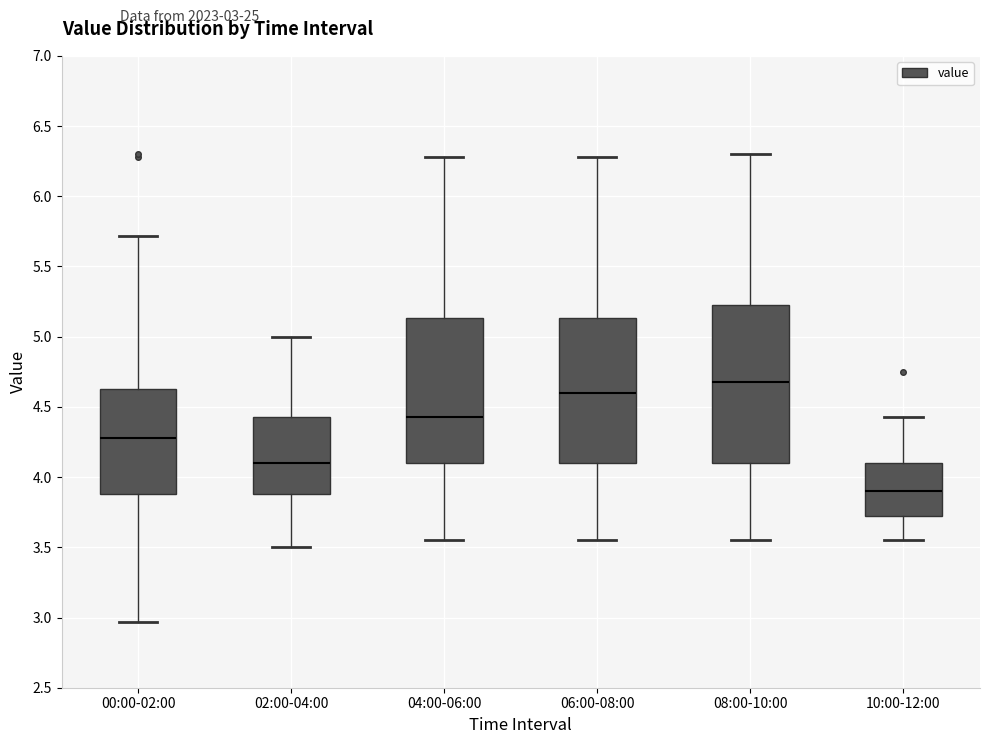

Where does the median line of the box for 00:00-02:00 sit on the y-axis? The values are not printed on the chart, so give them approximately, as read against the axis.

4.30